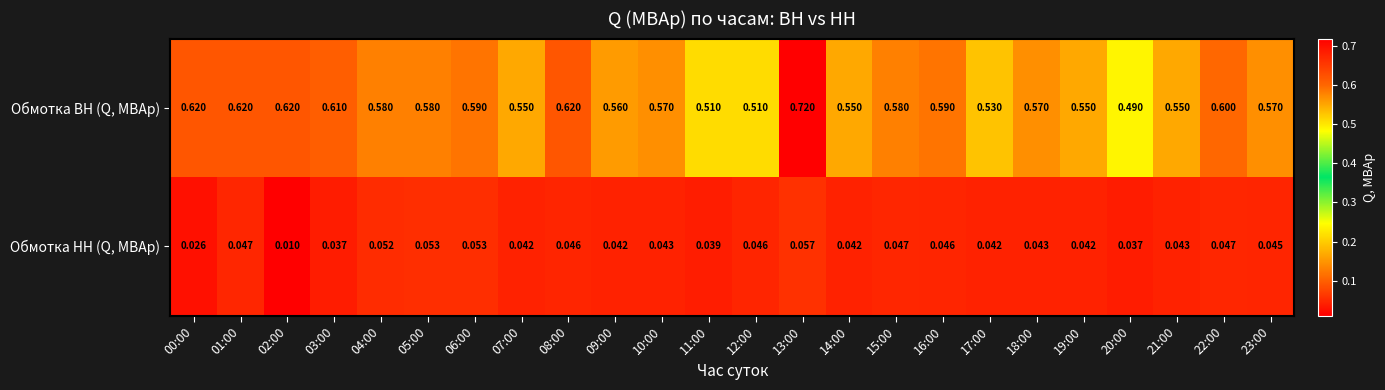

Which series changed the most between 06:00 and 22:00?

Обмотка ВН (Q, МВАр)